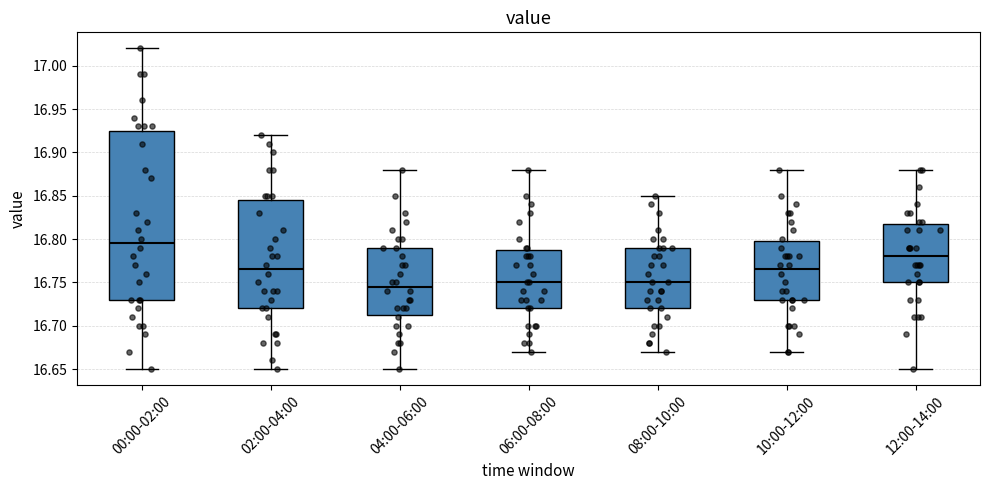

Which box has the lowest median line?

04:00-06:00